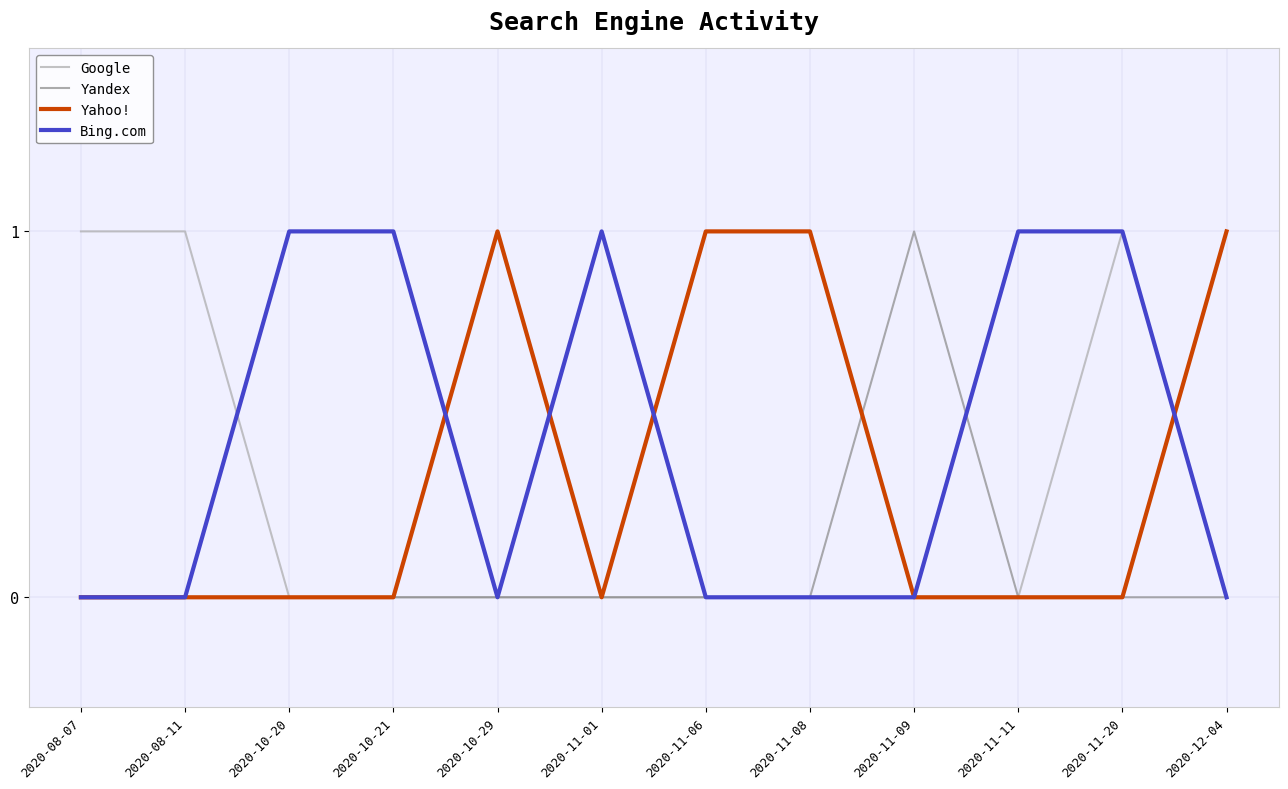

What position from the left is 2020-11-08?

8